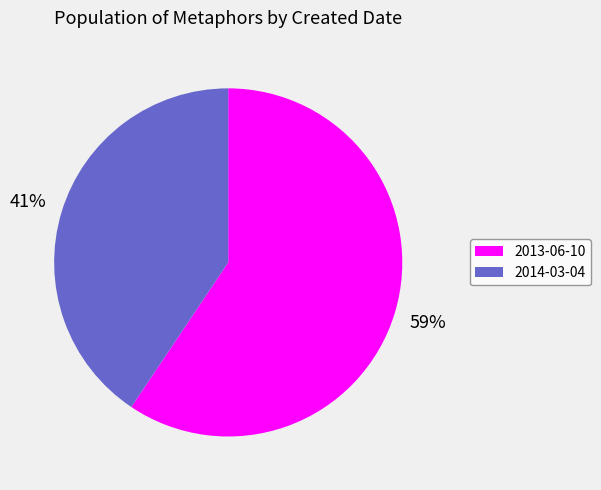

What is the smallest slice in the pie chart?

2014-03-04